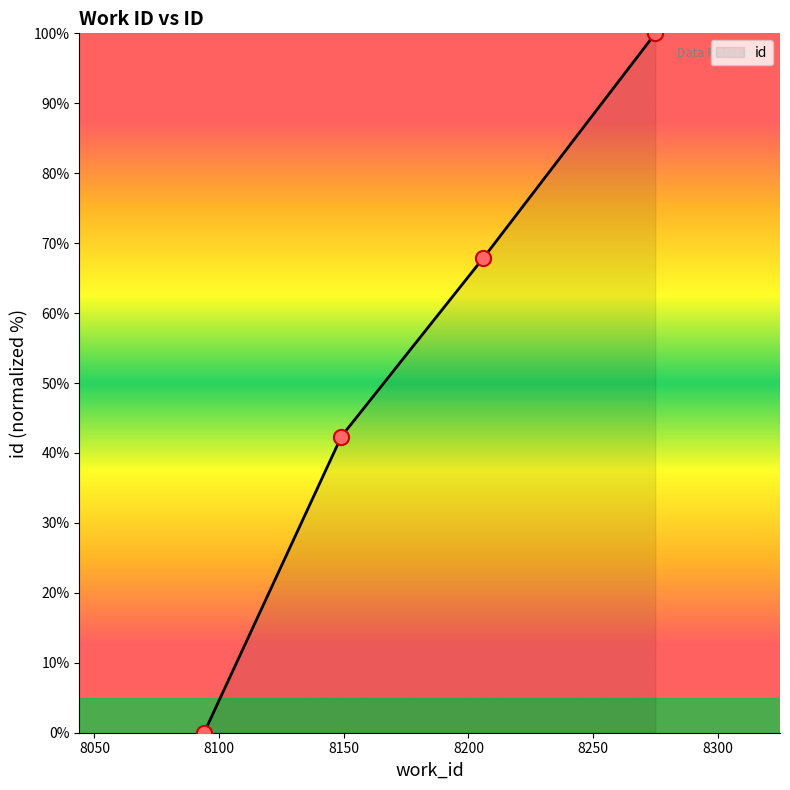

Between 8275 and 8094, which is larger?

8275